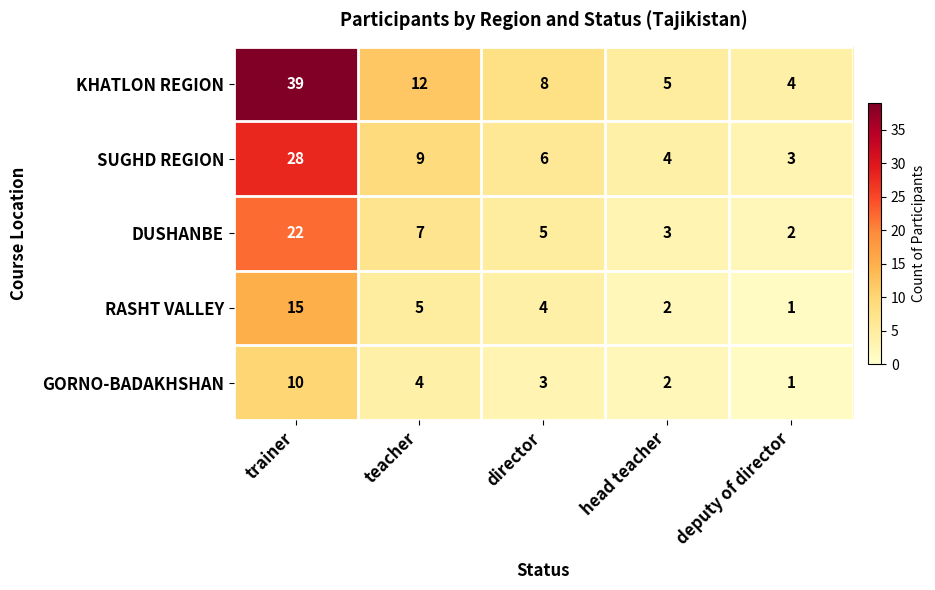

Read the DUSHANBE value at director, to the nearest 5.

5